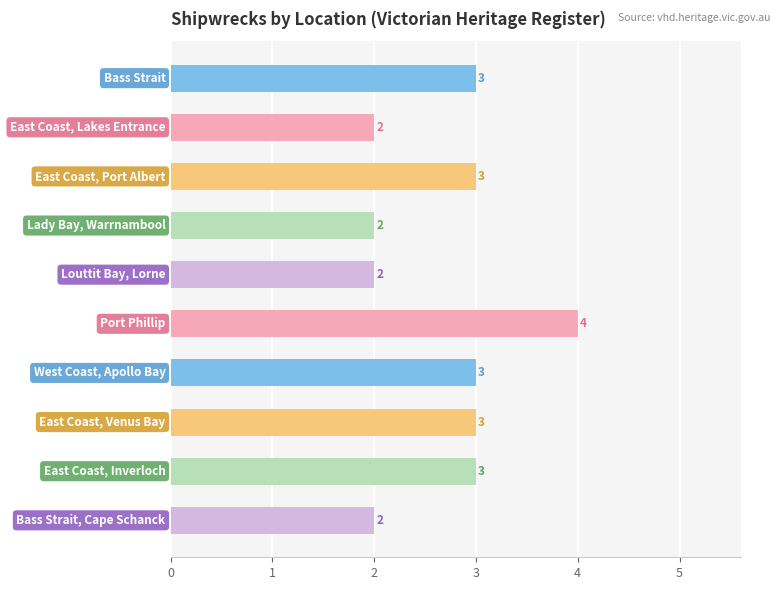

What is the value of the 1st bar from the top?

3